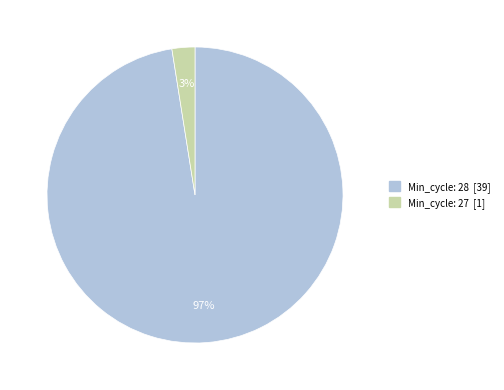

Is there a majority slice in this chart?

Yes